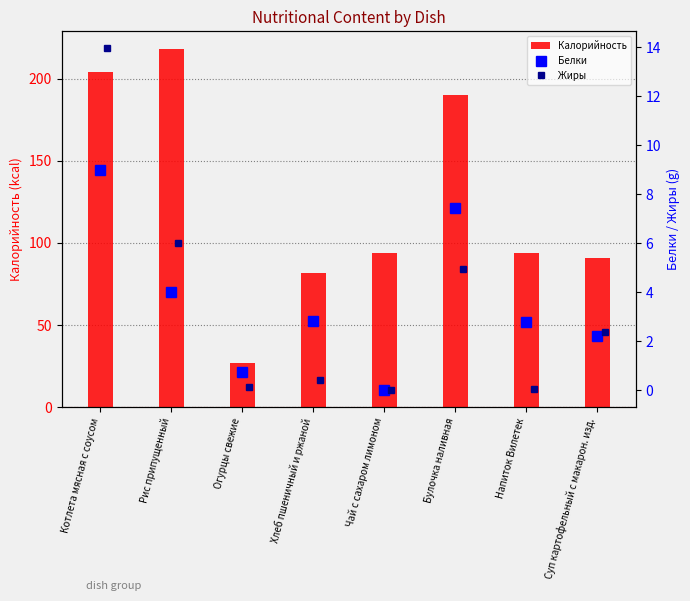

What is the minimum value for Калорийность?

27.0